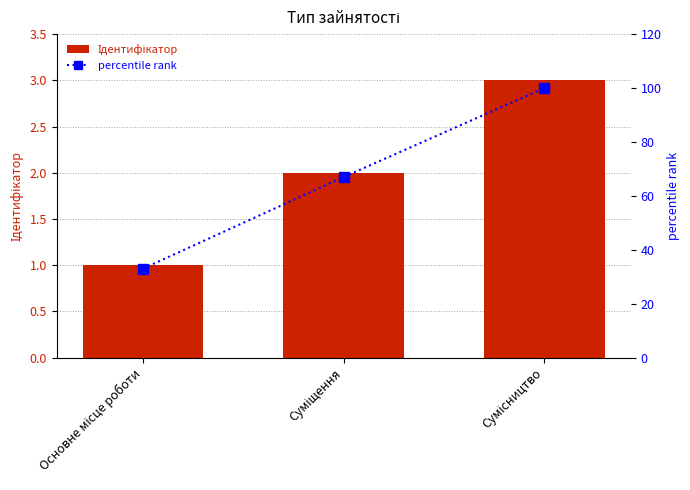

What is the value of the percentile rank bar at the 1st from the left?

33